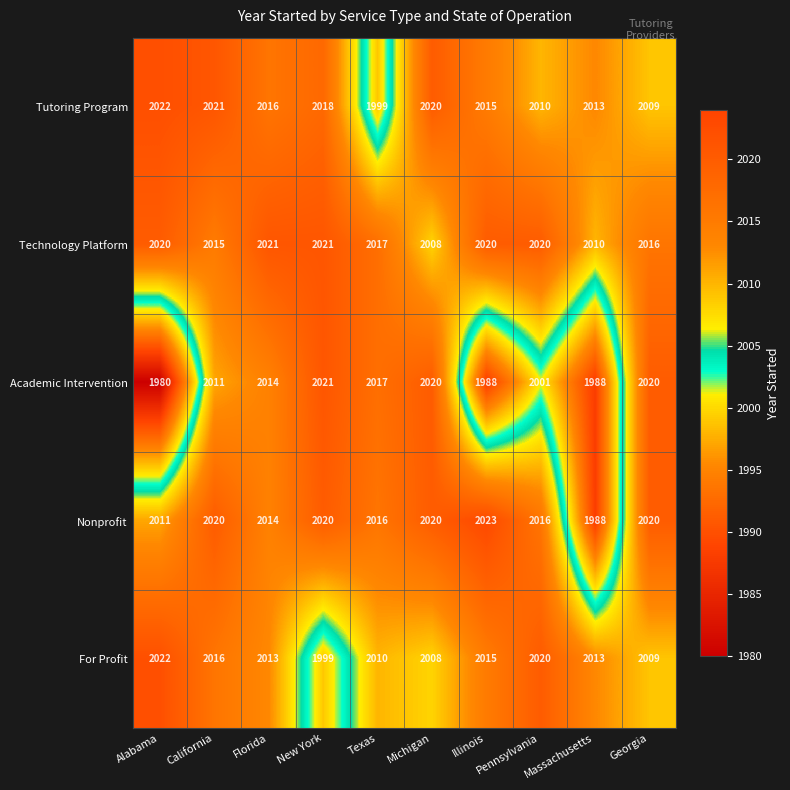

What is the difference between the highest and lowest values at Massachusetts?

25